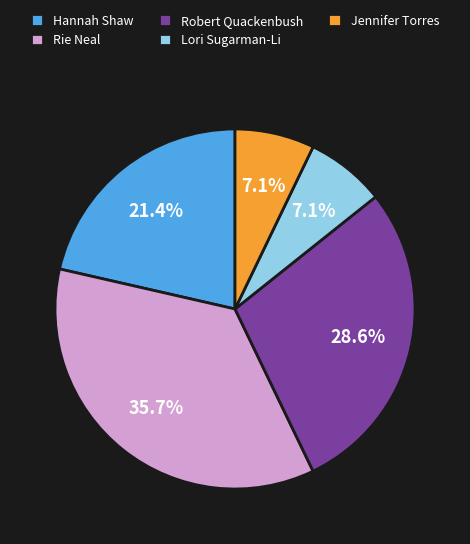

How much of the chart is everything except Rie Neal?

64.3%